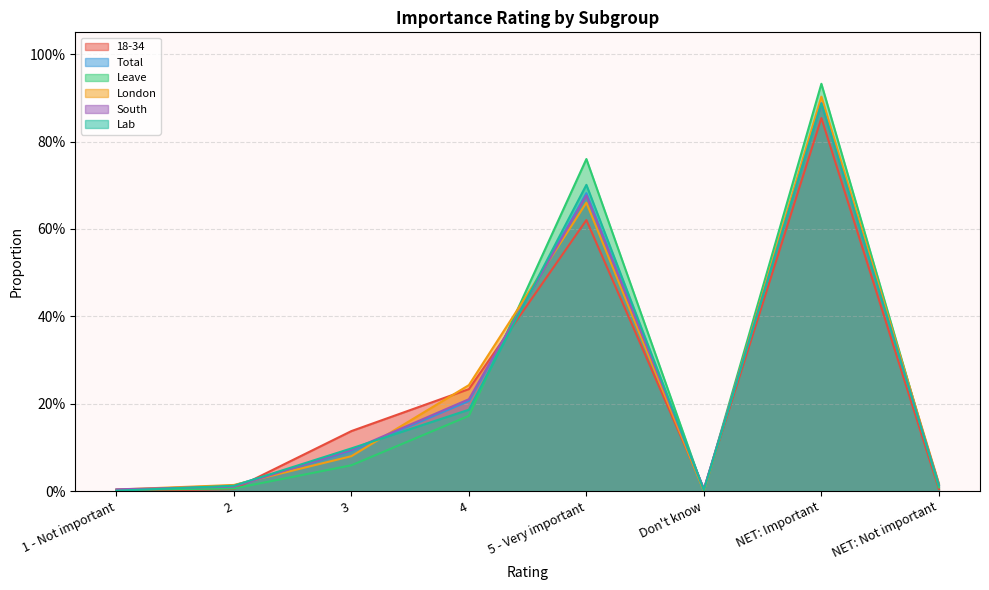

At which label does 18-34 reach its peak?

NET: Important